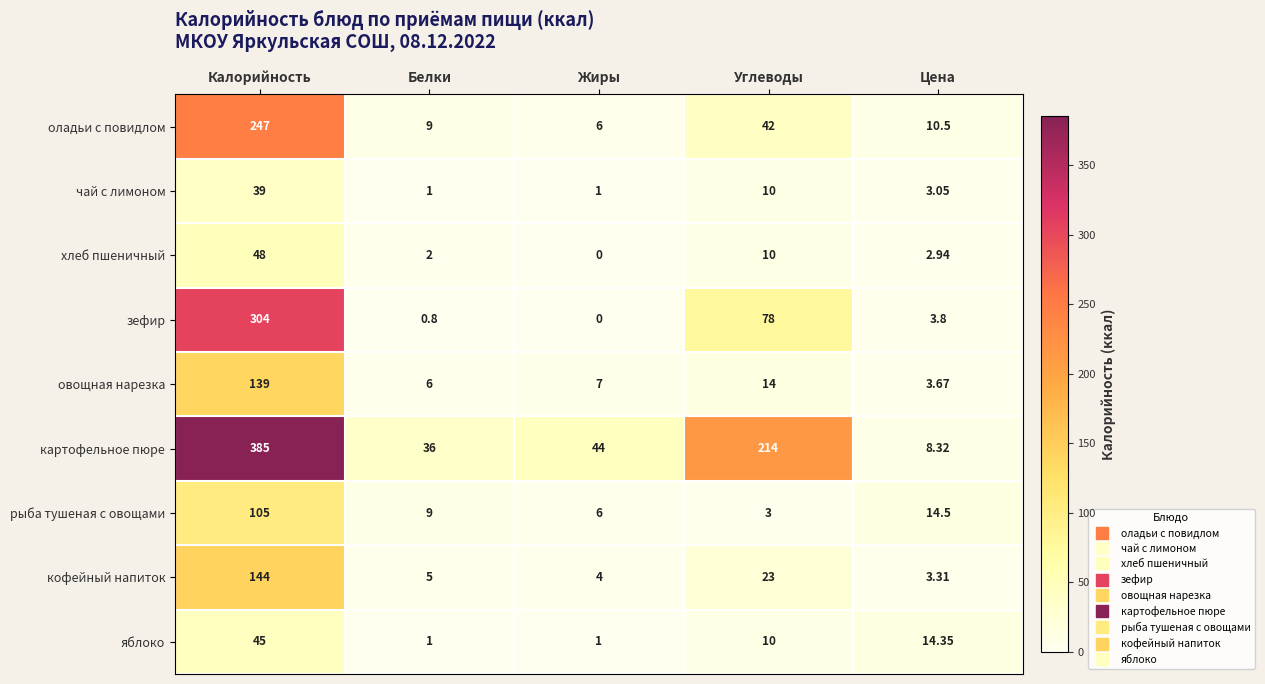

What is the maximum value shown in the chart?

385.0